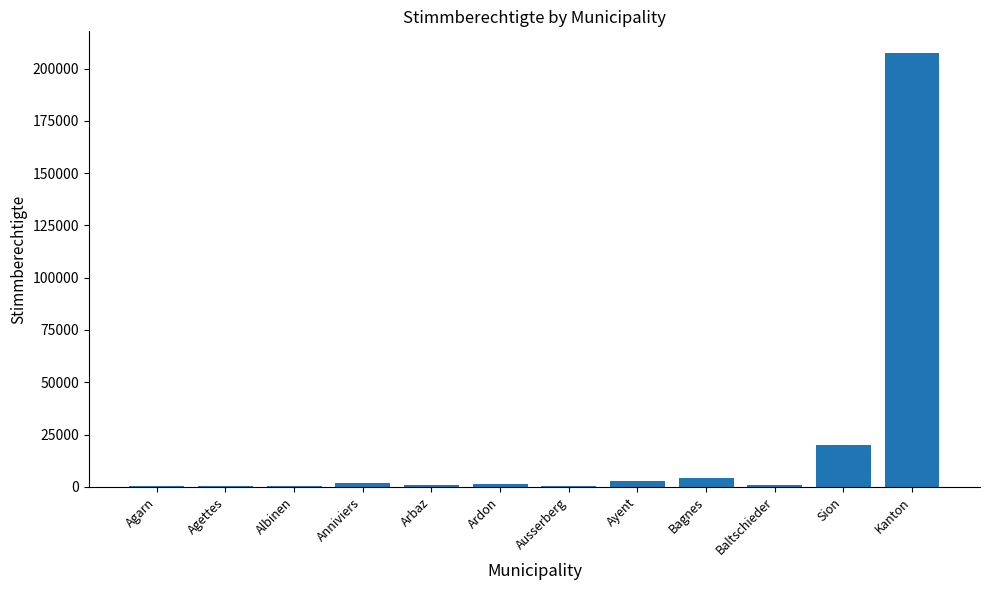

At which label is the value closest to 103818?

Sion